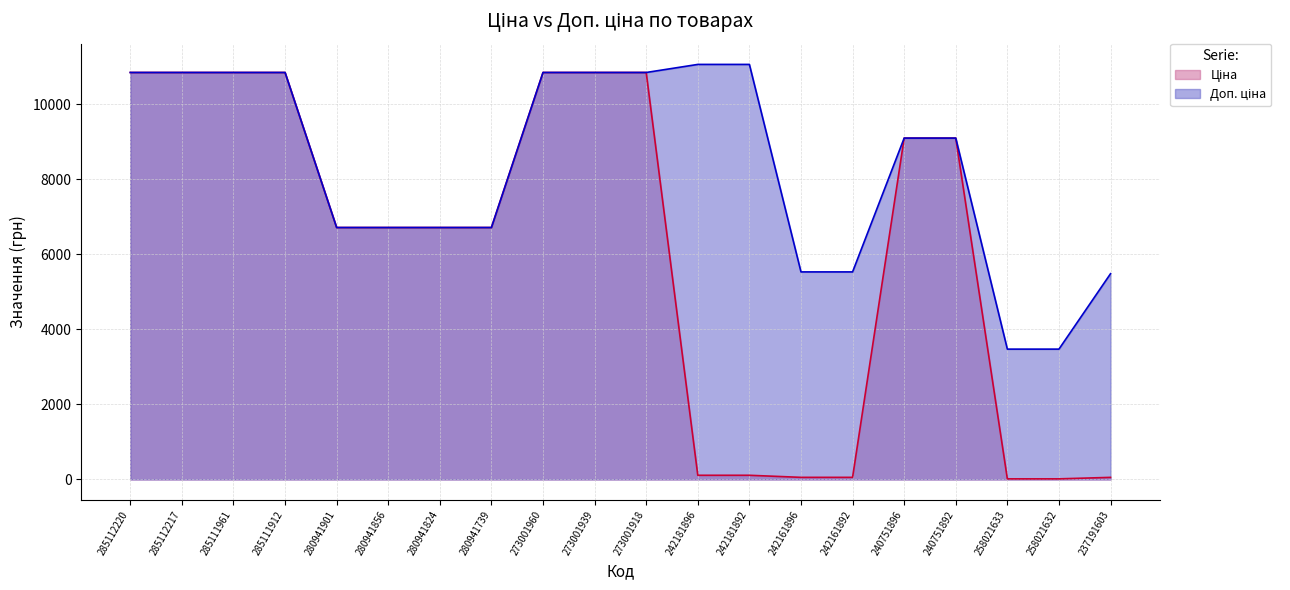

The value of Ціна at 285112217 is 18738.0. True or false?

False